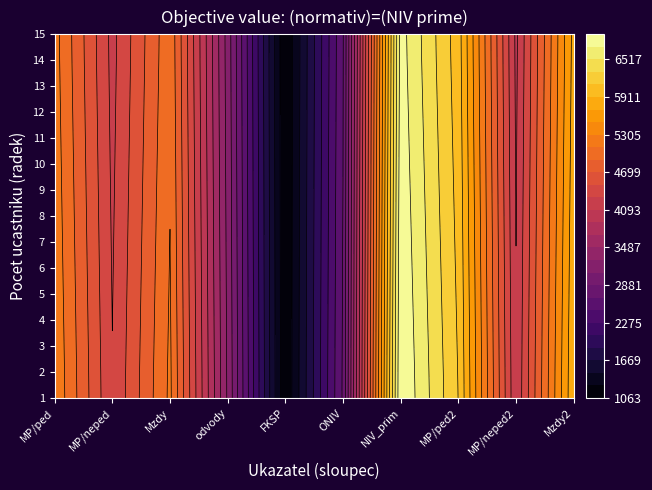

What is the average value of the 10 series?

4429.2